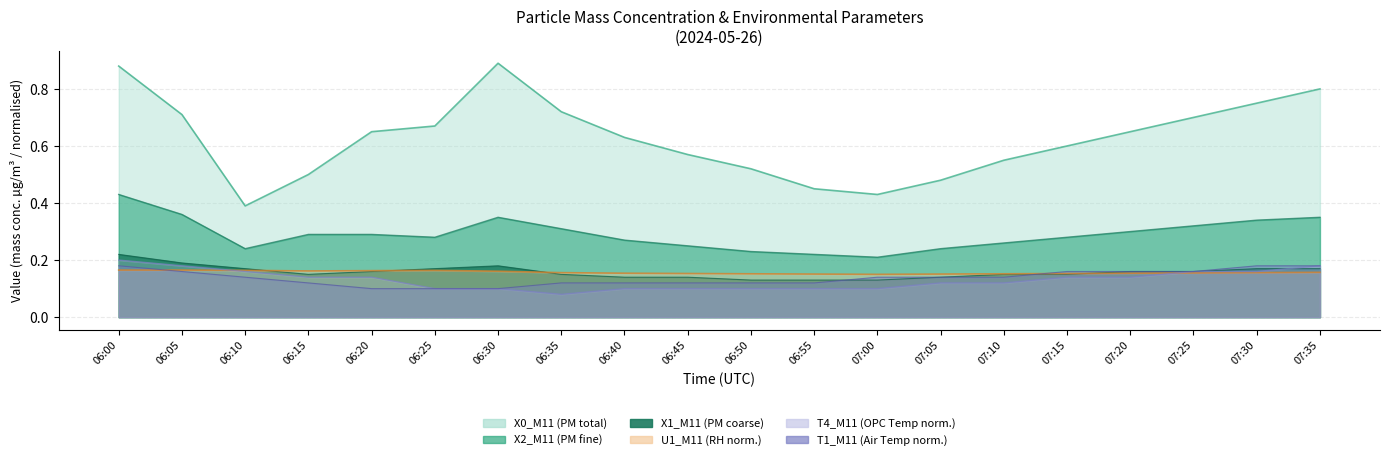

Rank the series by their maximum value, from lowest to highest.

U1_M11, T1_M11, T4_M11, X1_M11, X2_M11, X0_M11